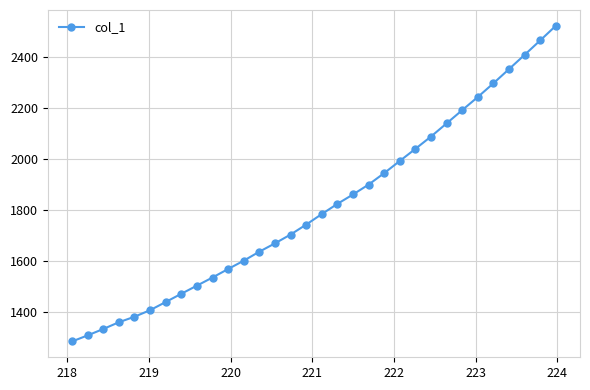

True or false: there are more than 2 points higher than both neighbors.

False